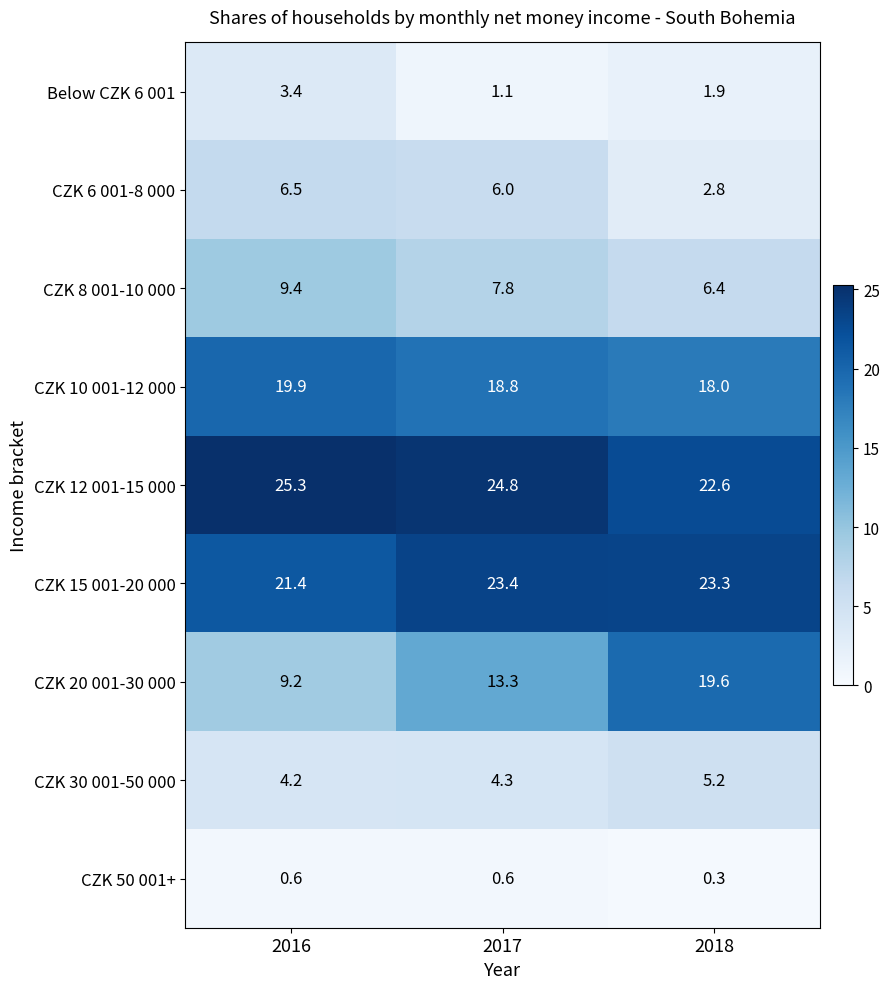

What is the minimum value shown in the chart?

0.3